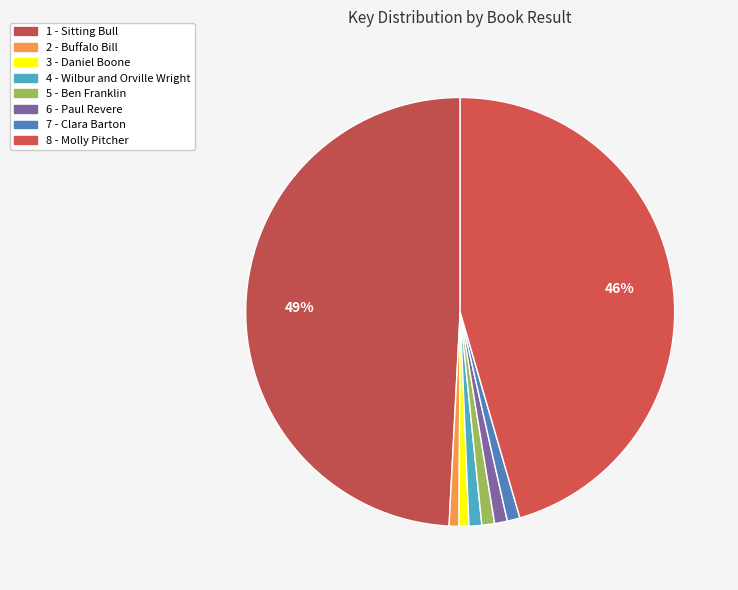

Count the number of slices in the pie.

8